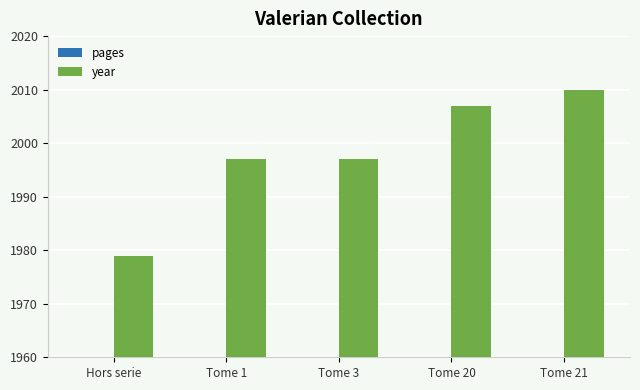

List the labels in order of pages value, smallest first.

Tome 1, Tome 20, Tome 21, Tome 3, Hors serie